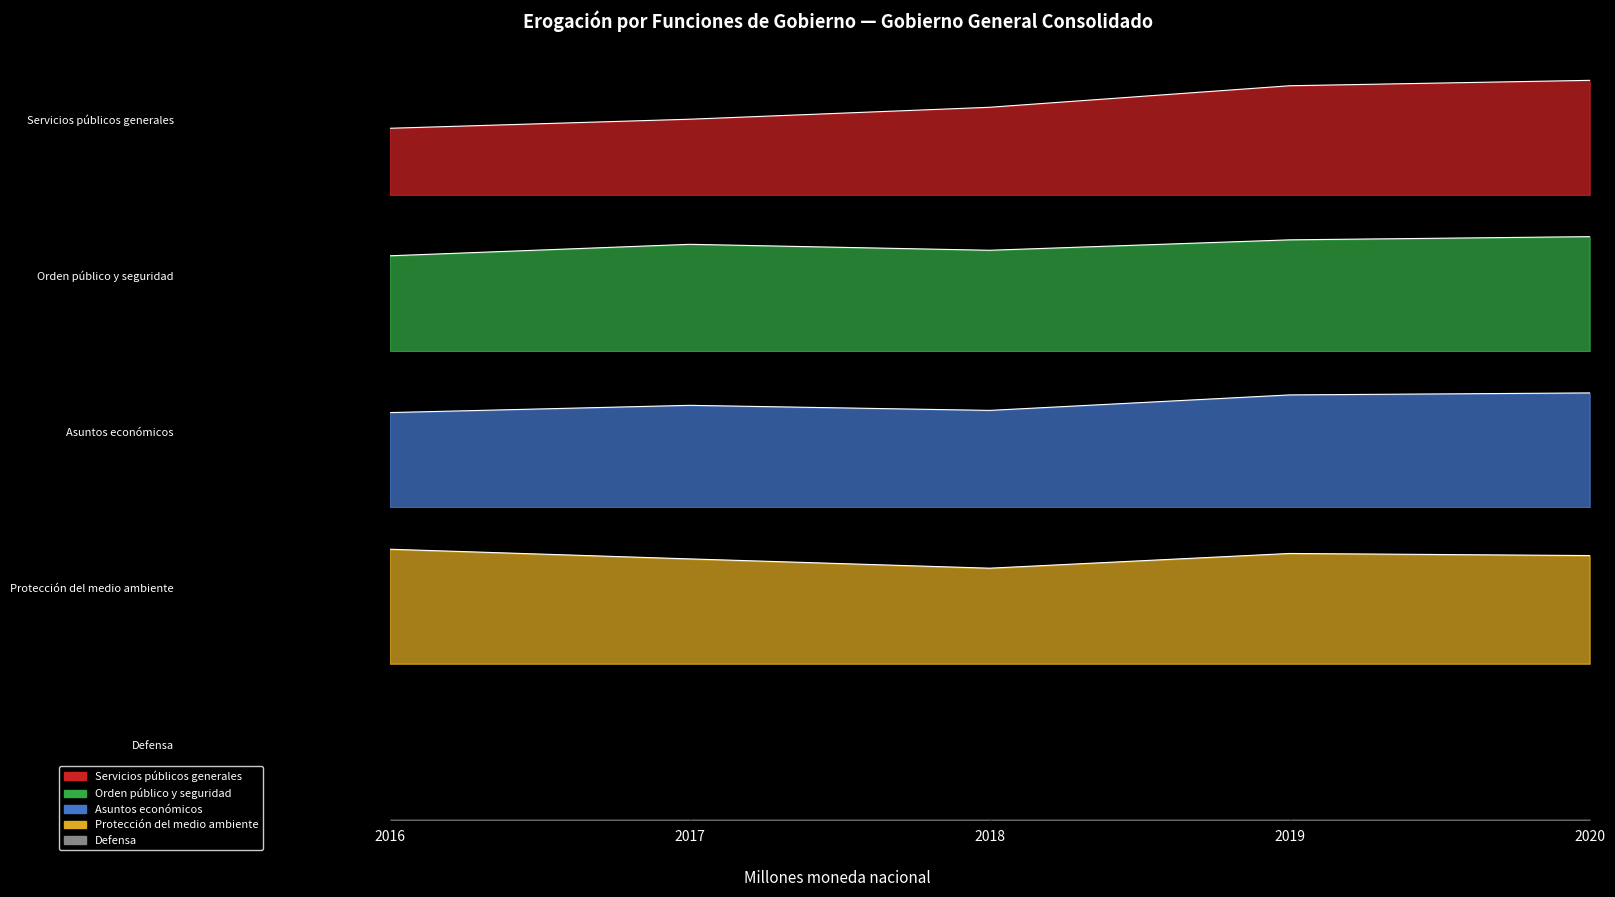

Does the chart have visible grid lines?

No